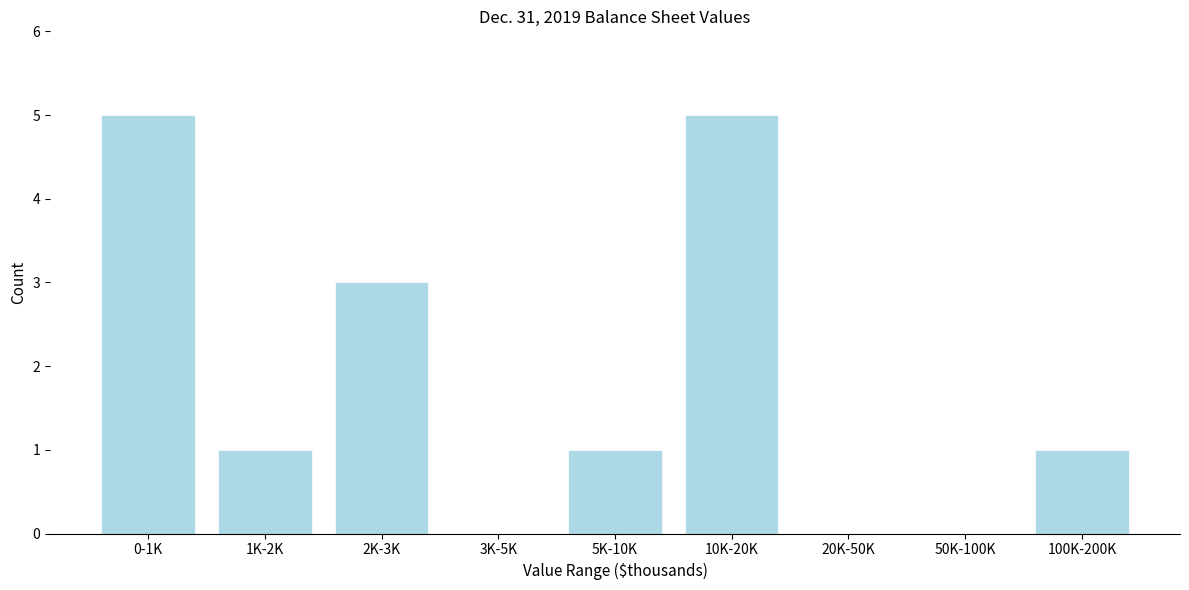

Reading left to right, extract all data points from this chart.

0-1K=5	1K-2K=1	2K-3K=3	3K-5K=0	5K-10K=1	10K-20K=5	20K-50K=0	50K-100K=0	100K-200K=1